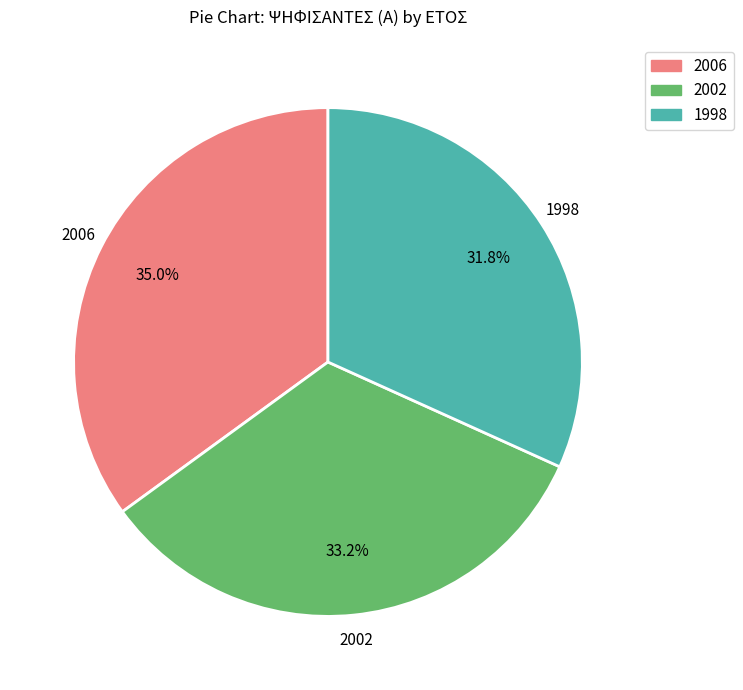

Is there a majority slice in this chart?

No